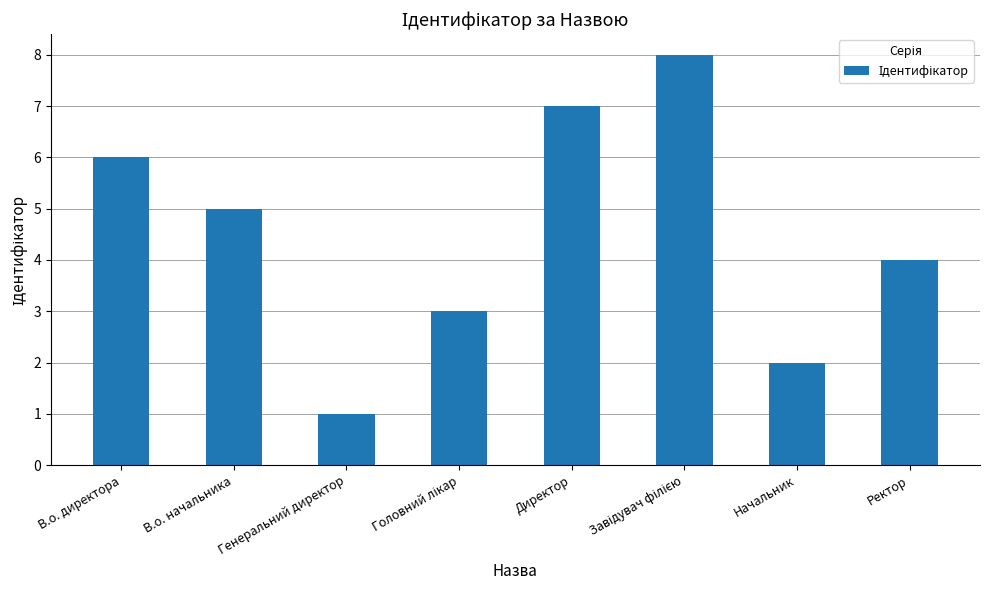

What is the difference between the maximum and second lowest values?

6